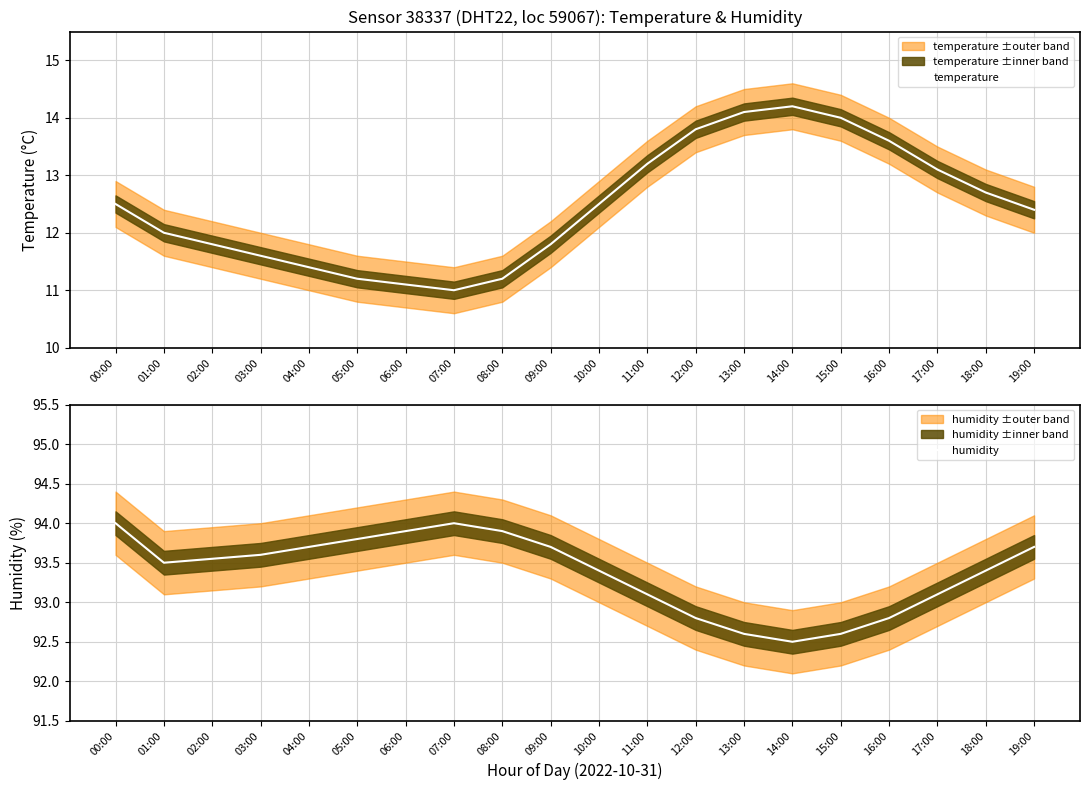

Rank the series by their maximum value, from highest to lowest.

humidity, temperature